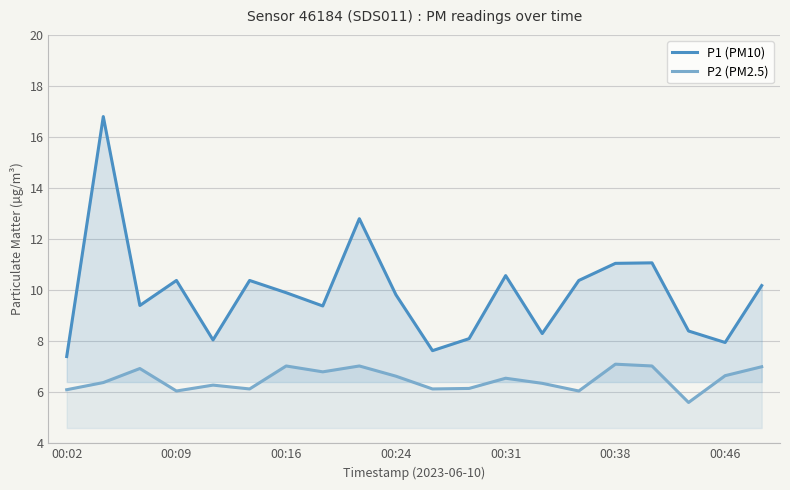

What is the minimum value for P2 (PM2.5)?

5.6